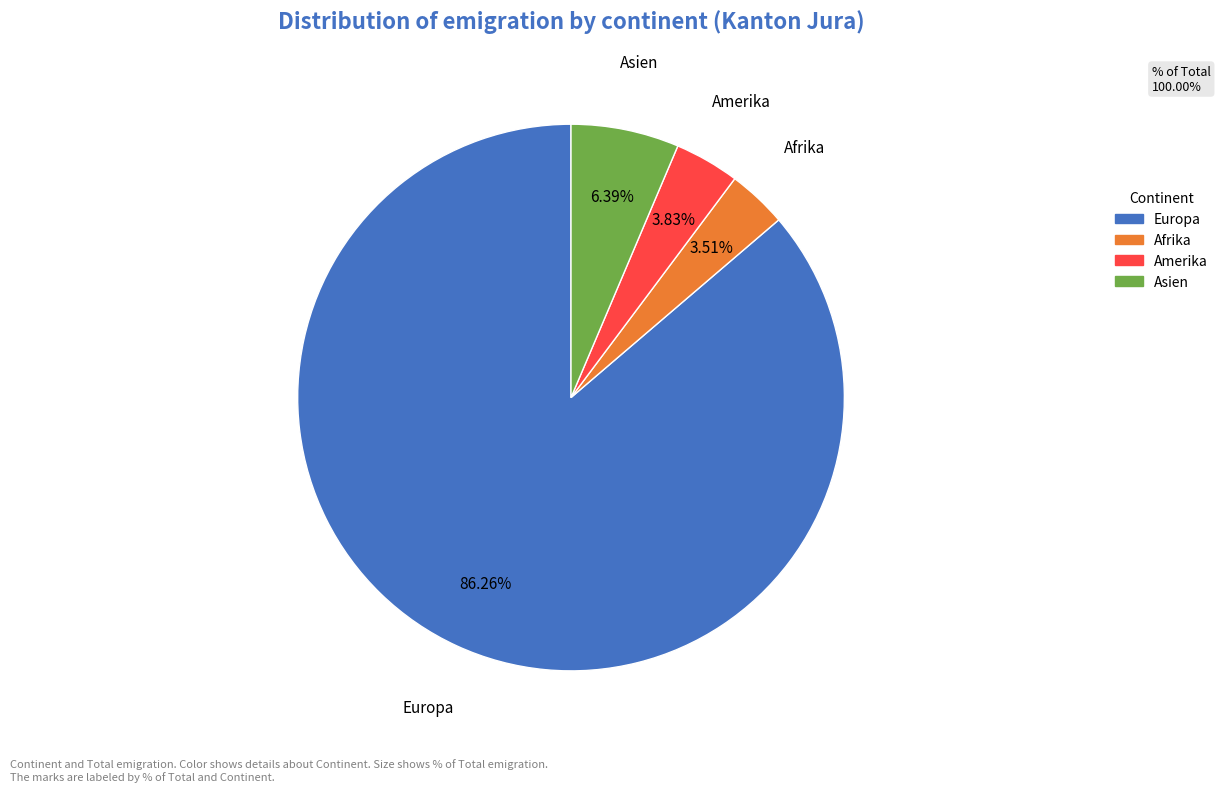

Is there any slice that represents more than half of the pie?

Yes